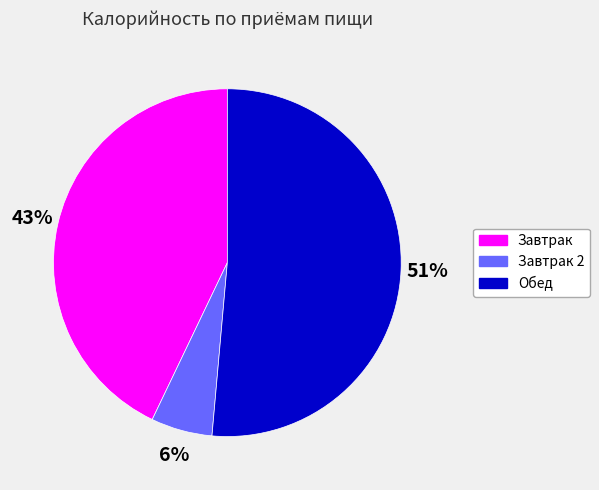

Rank the categories by value from lowest to highest.

Завтрак 2, Завтрак, Обед